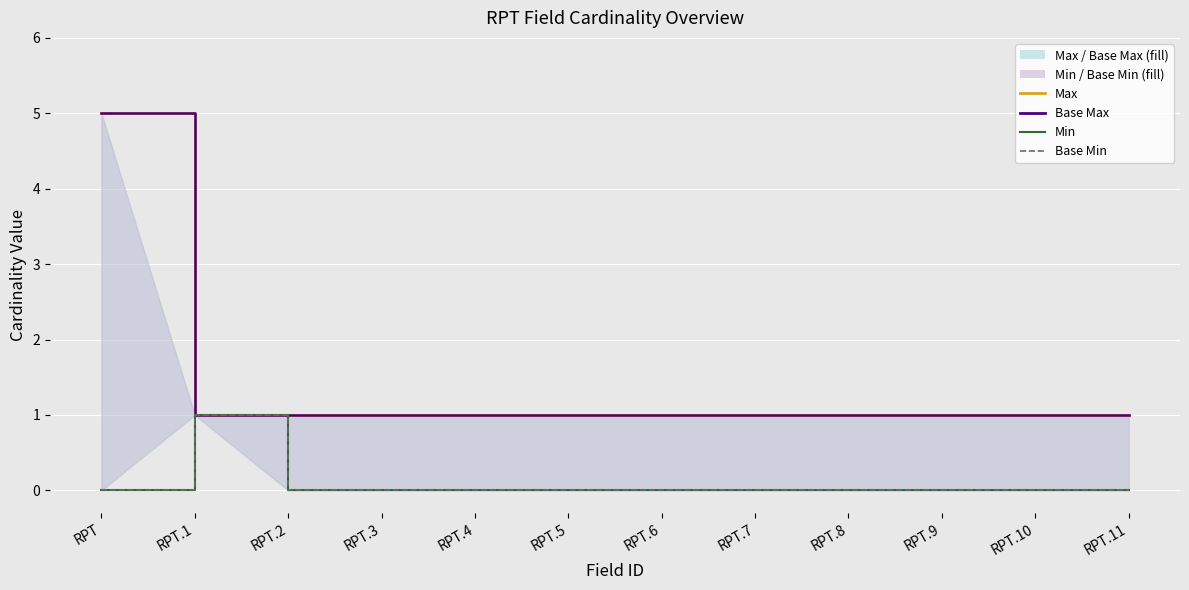

The Max series shows 1 at RPT.10. True or false?

False